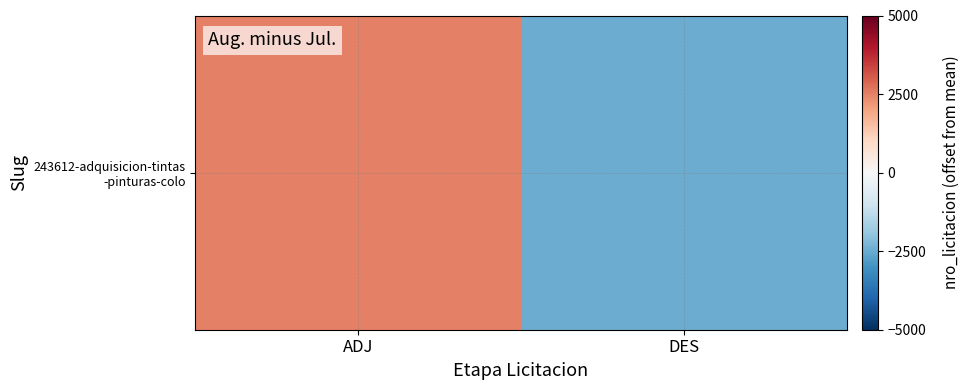

Which has a higher value, ADJ or DES?

ADJ